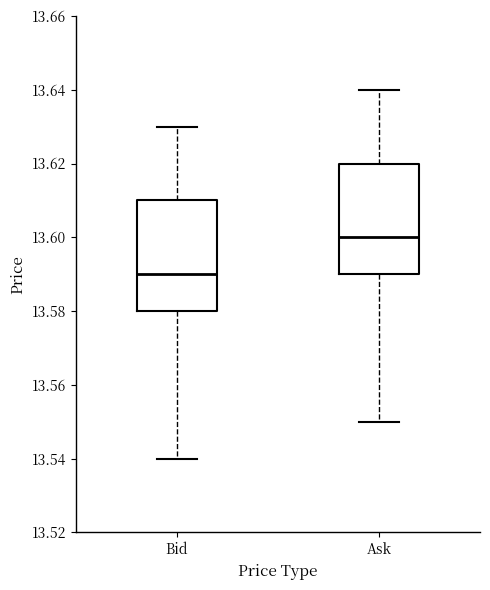

Reading left to right, transcribe this box plot: for each box, give where its median line is, the range the box spans, and where its two whiskers end, as read against the y-axis. The values are not printed on the chart, so give them approximately, as read against the axis.

Bid: median 13.59, box 13.58 to 13.61, whiskers 13.54 to 13.63
Ask: median 13.60, box 13.59 to 13.62, whiskers 13.55 to 13.64